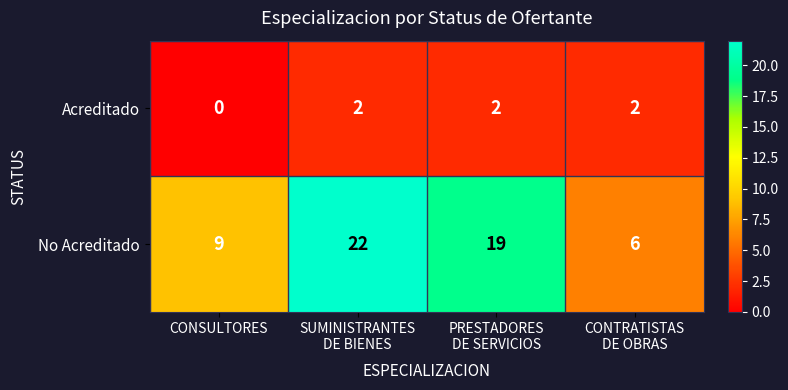

Which category has the lowest value across all series?

CONSULTORES